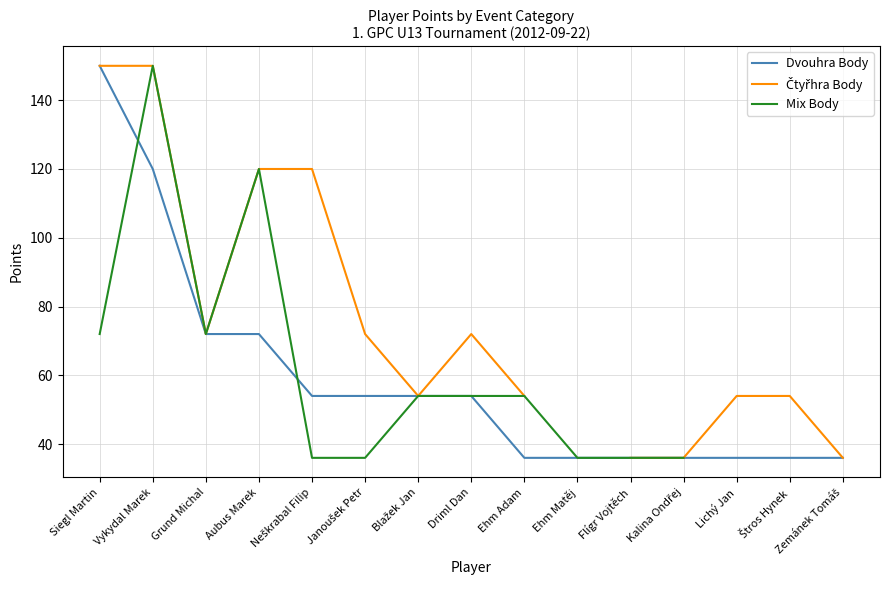

What is the difference between the Čtyřhra Body values at Ehm Adam and Kalina Ondřej?

18.0